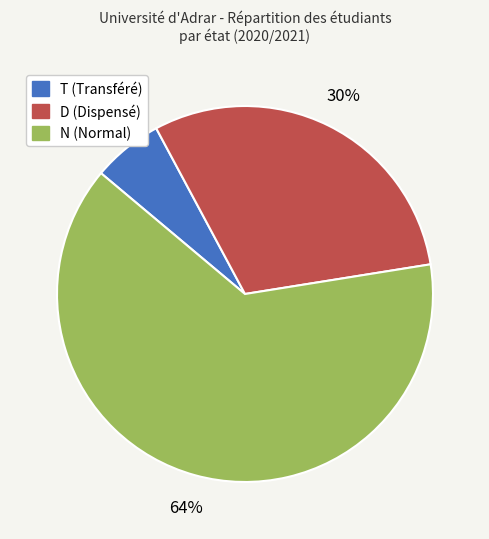

Count the number of slices in the pie.

3